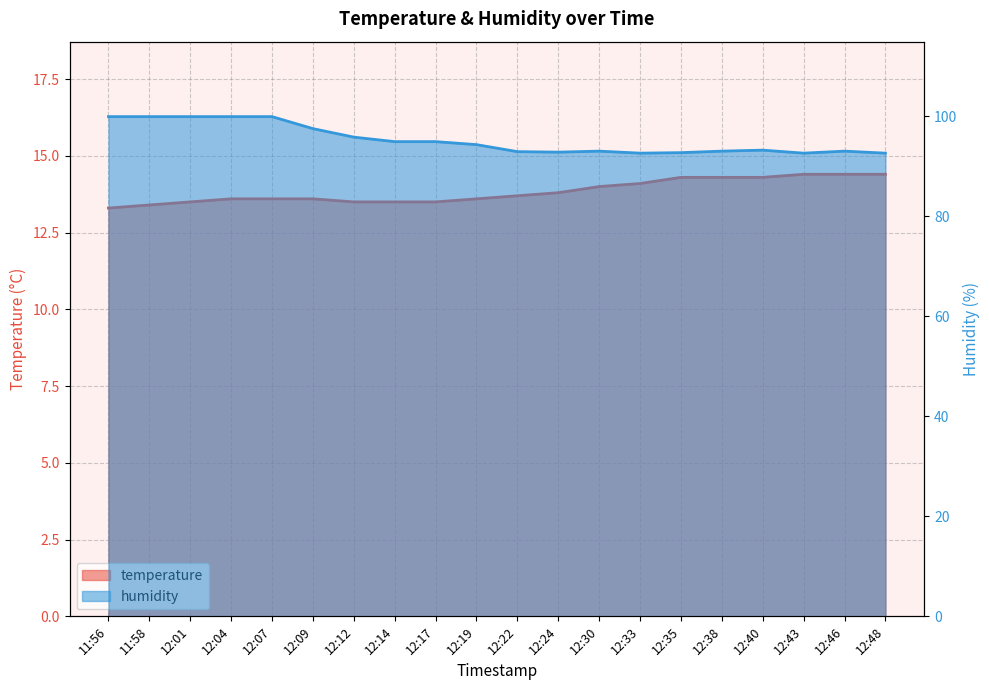

What is the average value of the humidity series?

95.3